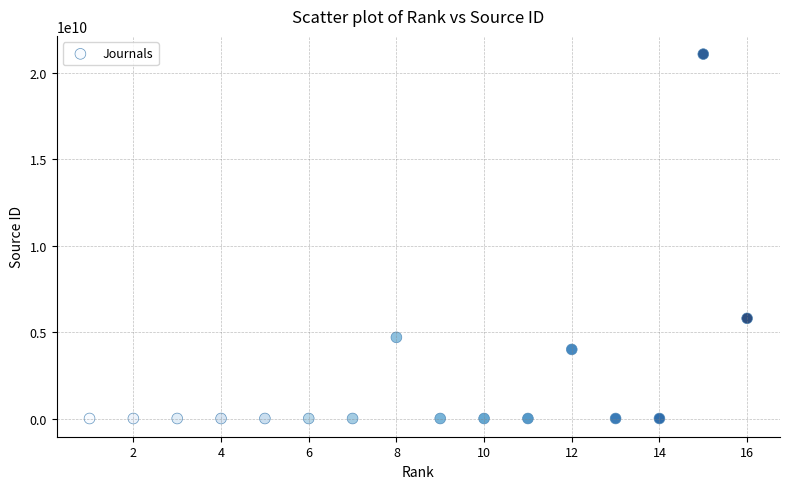

What Y value in the scatter plot is closest to 10550433949?

5800207553